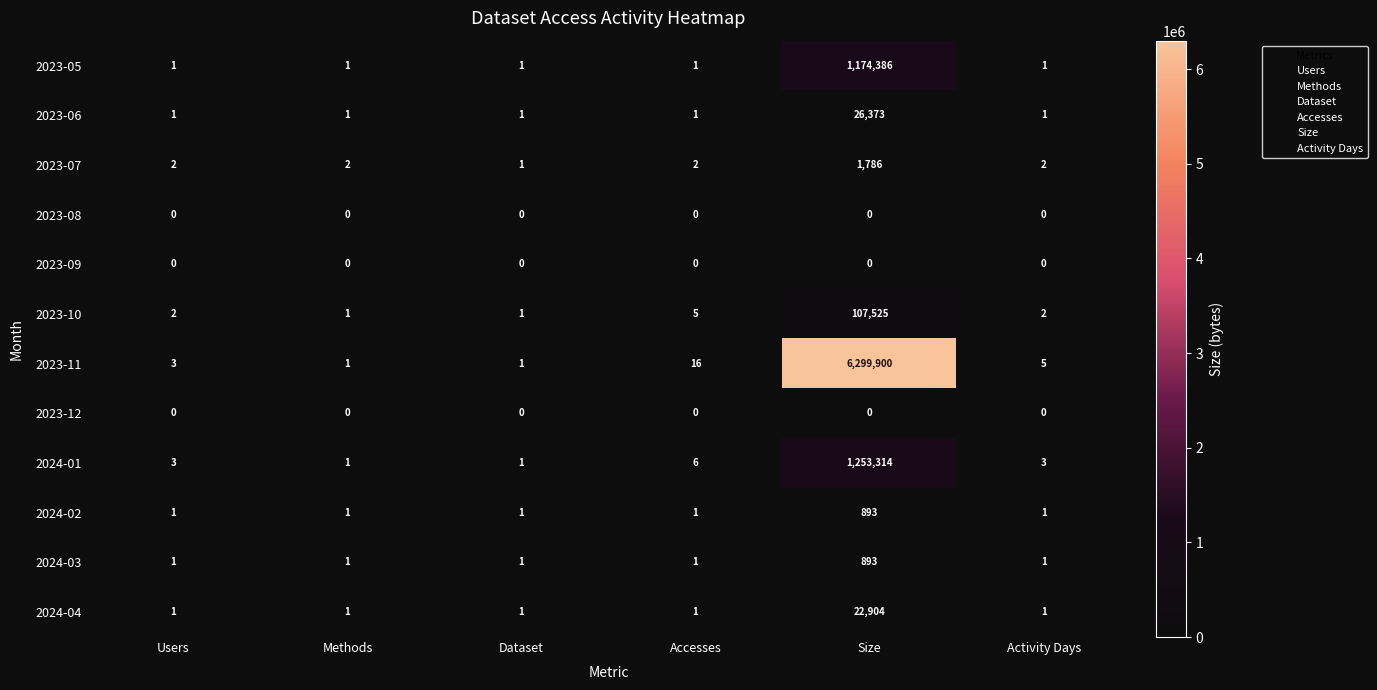

True or false: 2023-12 has a value of 0 at Activity Days.

True